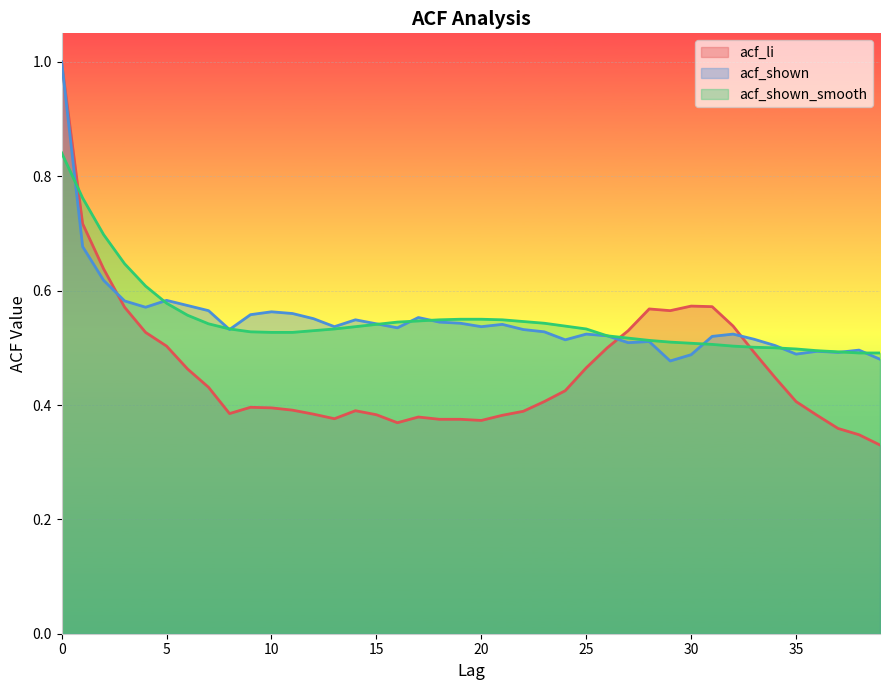

At 34, list the series in order from smallest to largest.

acf_li, acf_shown_smooth, acf_shown